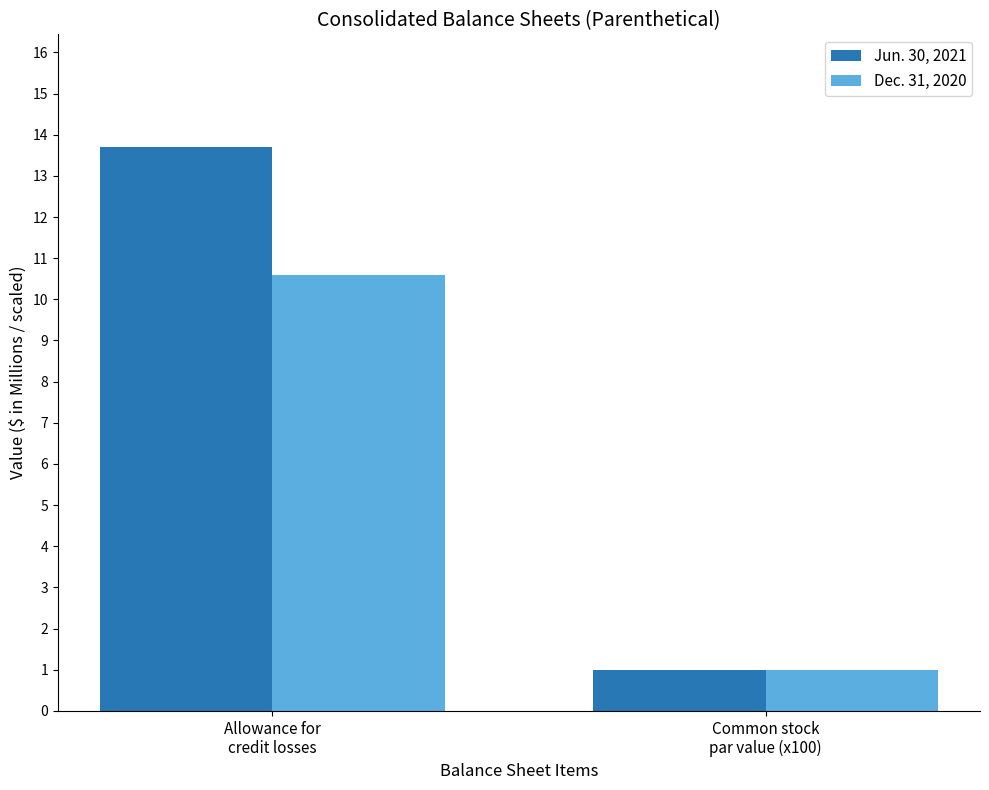

What is the label of the 1st bar from the left?

Allowance for
credit losses